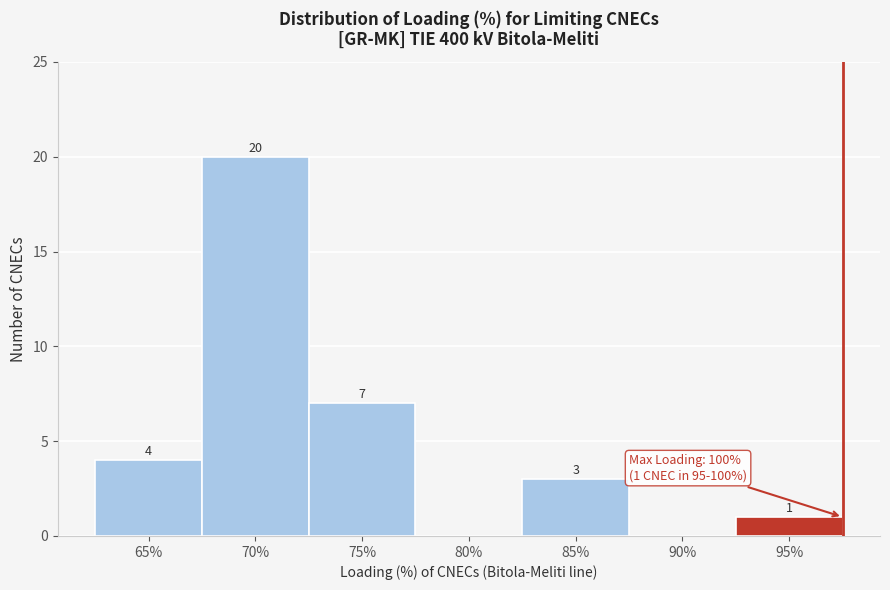

Reading right to left, extract all data points from this chart.

95%=1	90%=0	85%=3	80%=0	75%=7	70%=20	65%=4